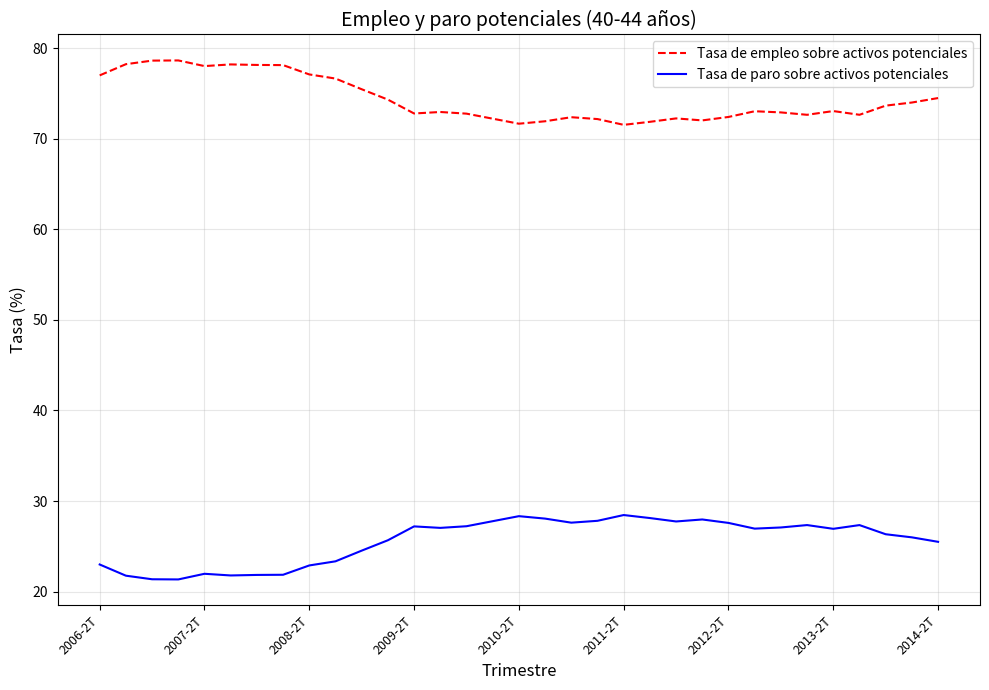

What is the greatest value displayed?

78.7